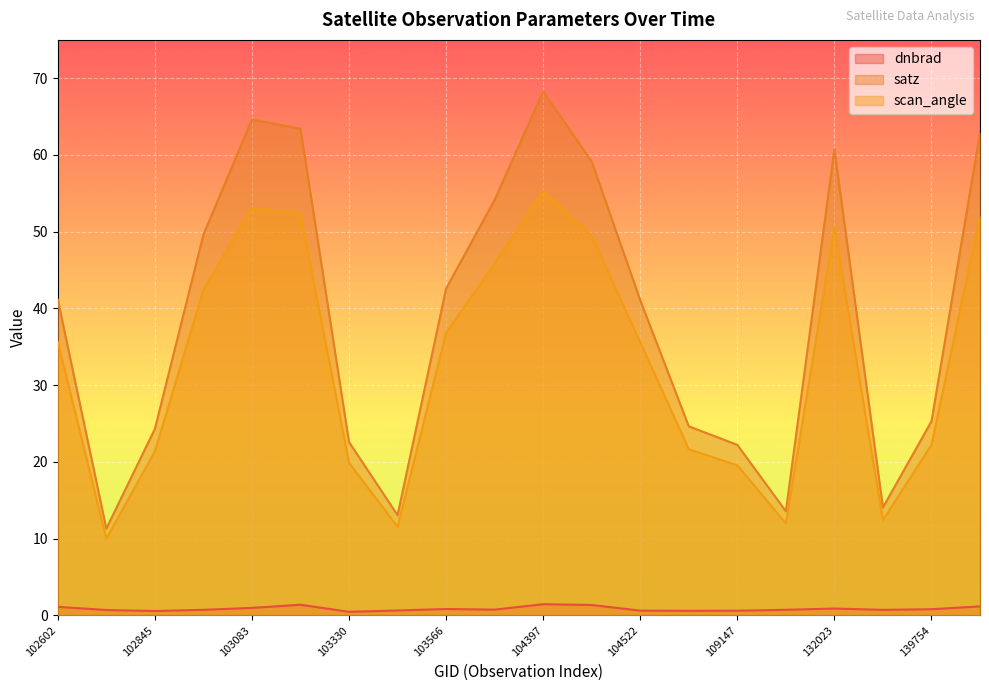

Which category has the lowest value in the dnbrad series?

103330